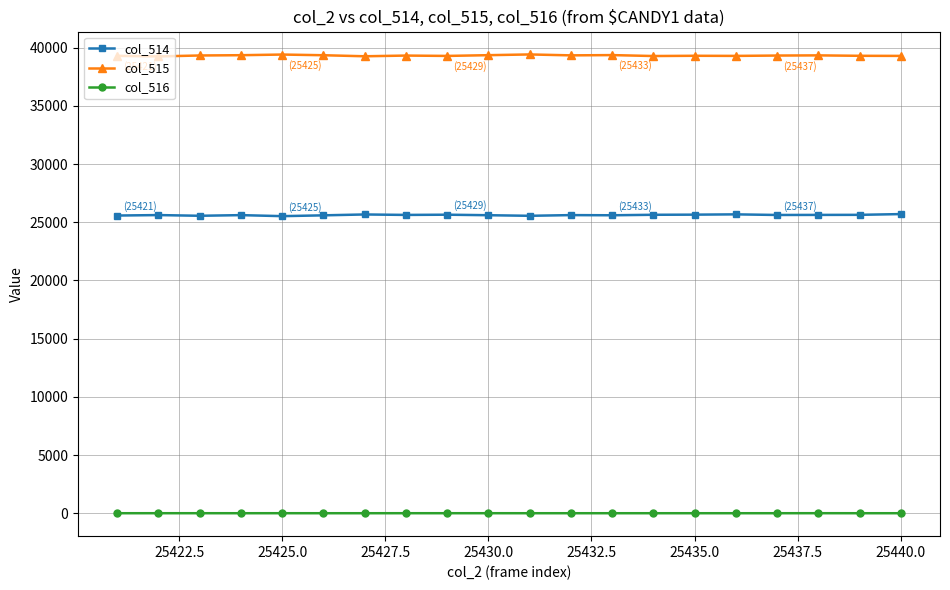

List the series in order of their peak value, lowest first.

col_516, col_514, col_515